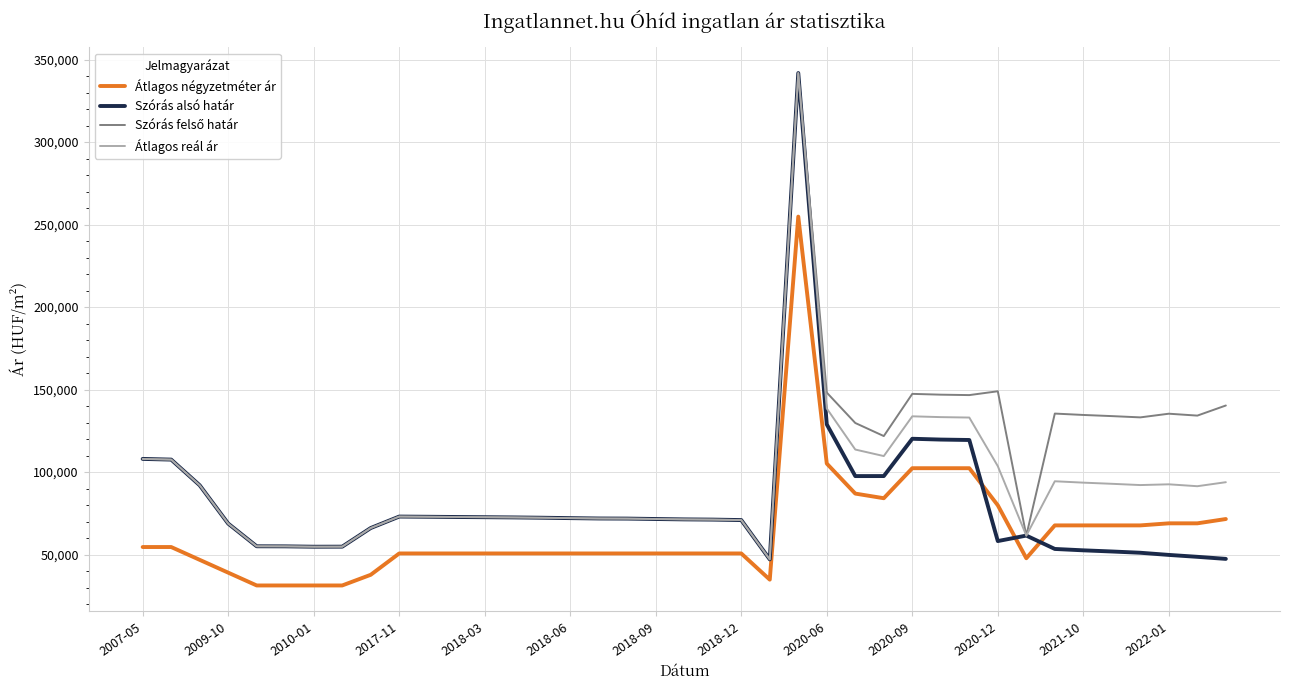

True or false: Szórás alsó határ and Átlagos négyzetméter ár cross at least once.

True